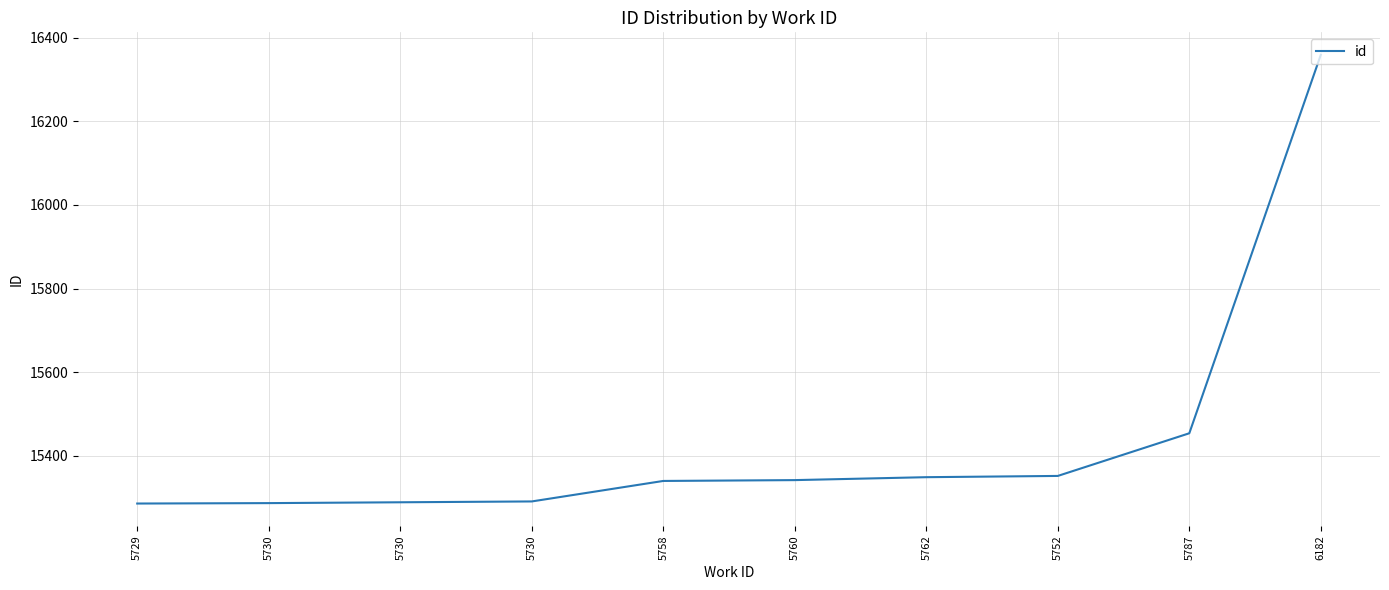

How many lines are shown in the chart?

1